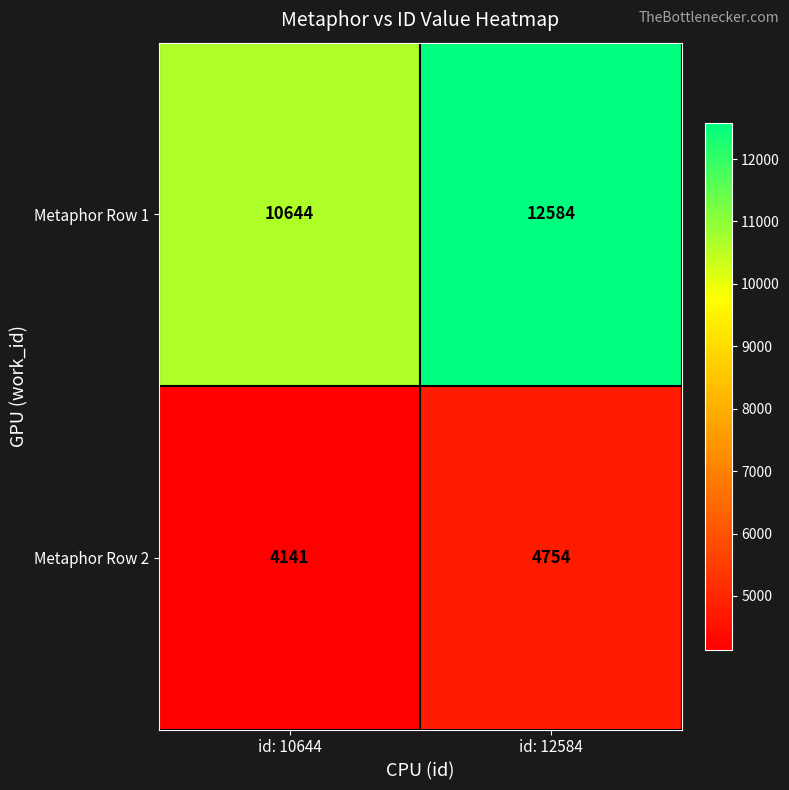

At which label is Metaphor Row 2 closest to 4447?

id: 10644